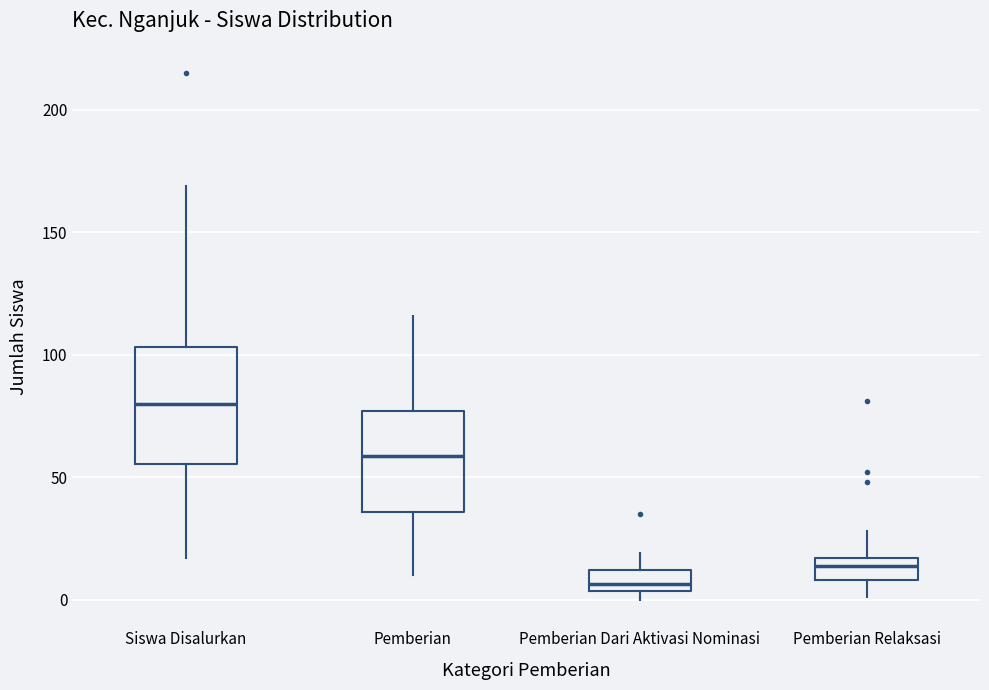

Comparing the boxes themselves (not the whiskers), which one is the tallest?

Siswa Disalurkan